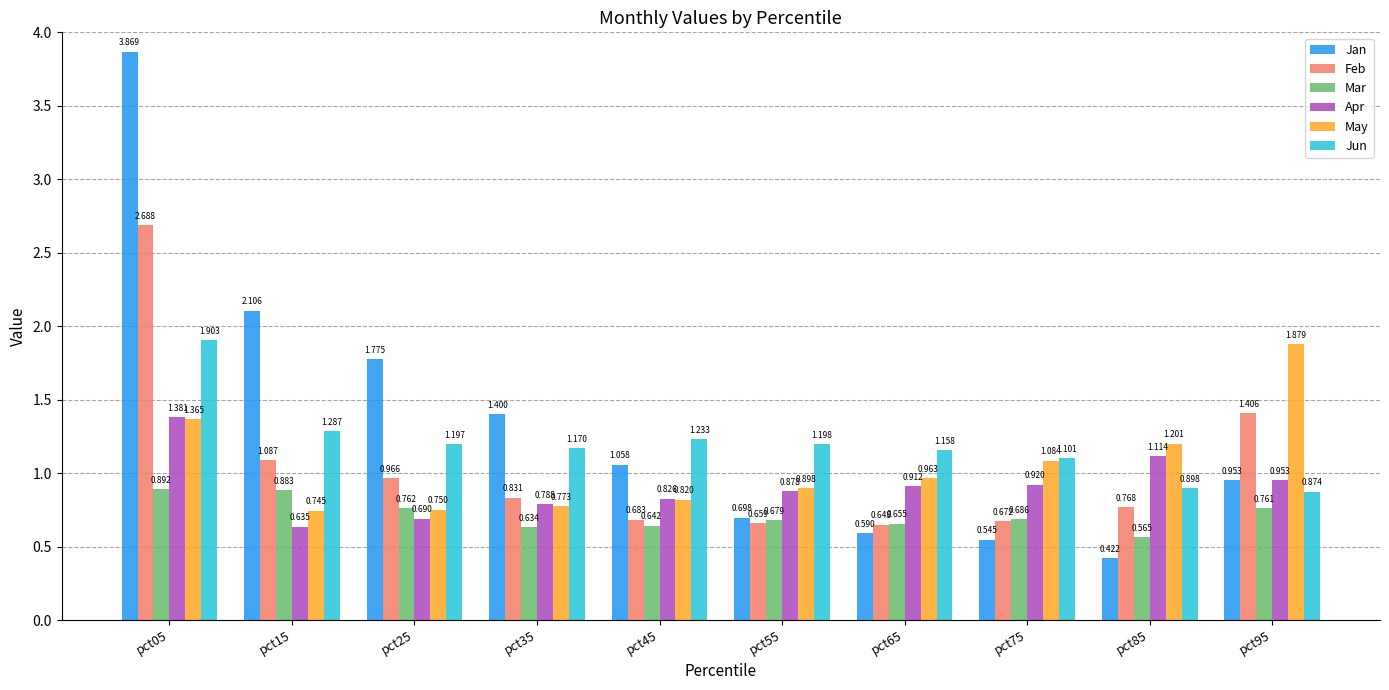

What is the sum of the May values at pct15 and pct35?

1.5